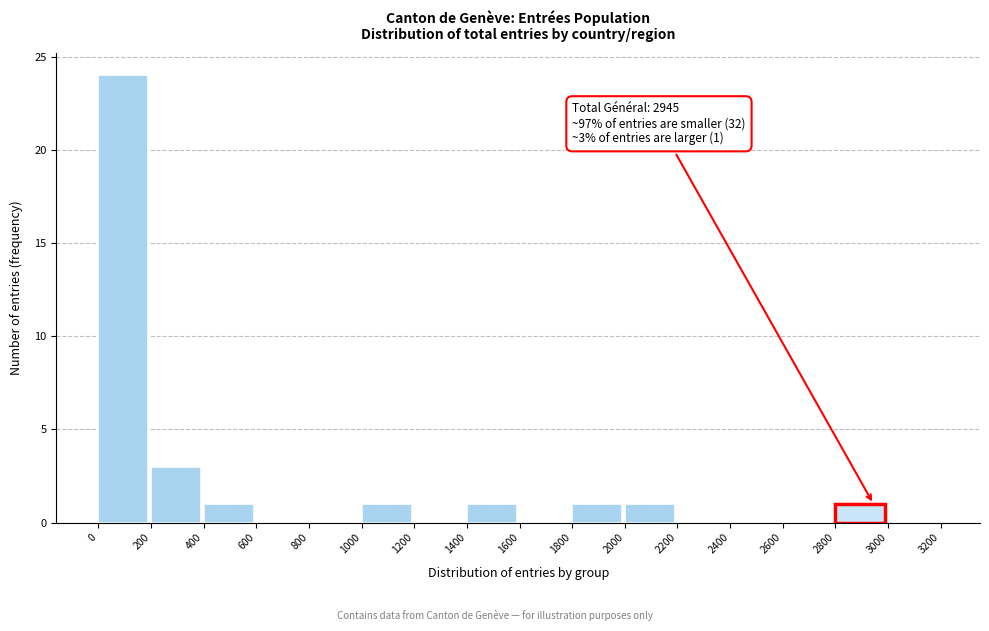

Which range on the x-axis has the tallest bar?

0 to 200